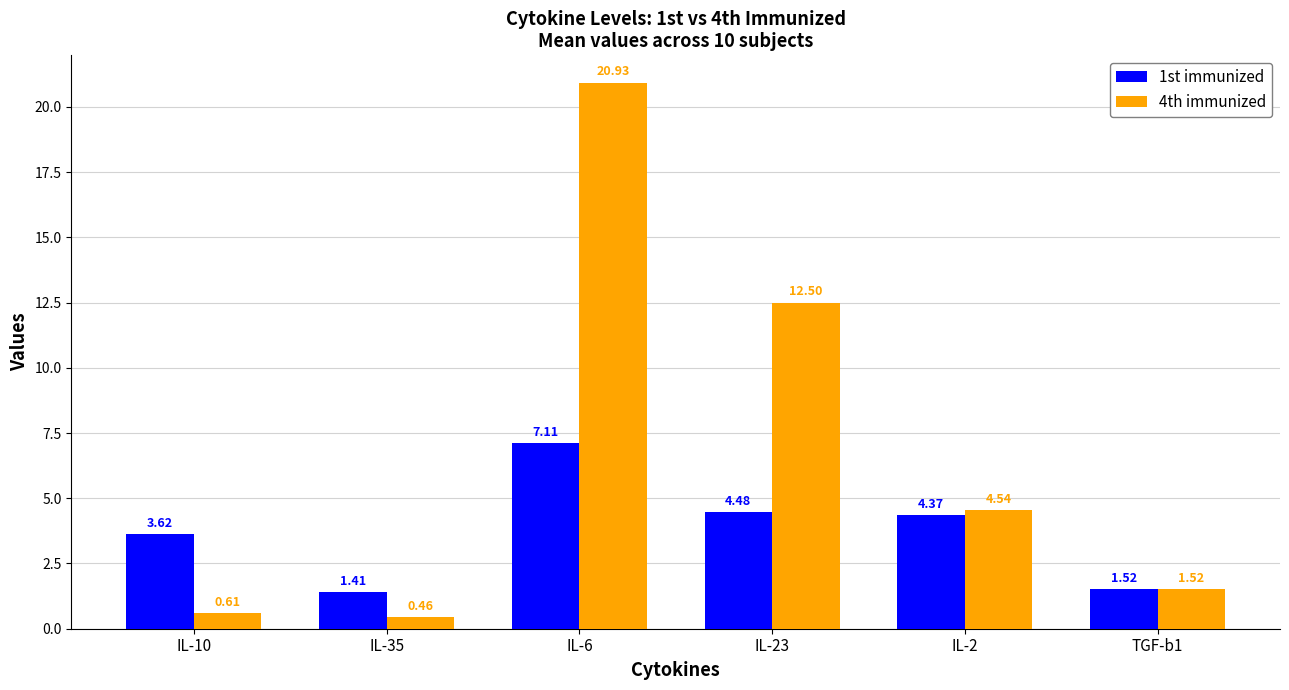

What is the sum of the 4th immunized values at IL-2 and IL-10?

5.2